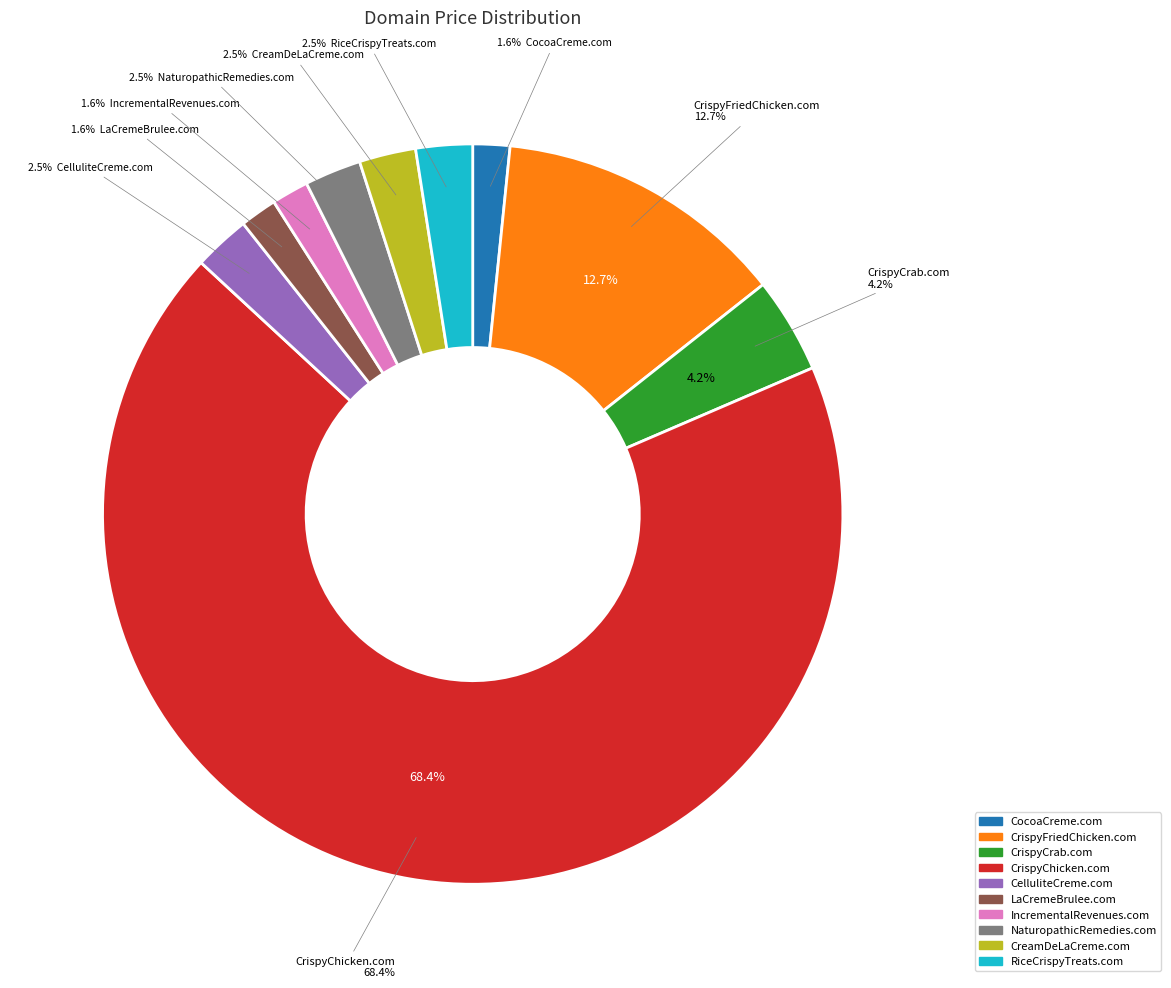

What percentage is NOT represented by CocoaCreme.com?

98.4%